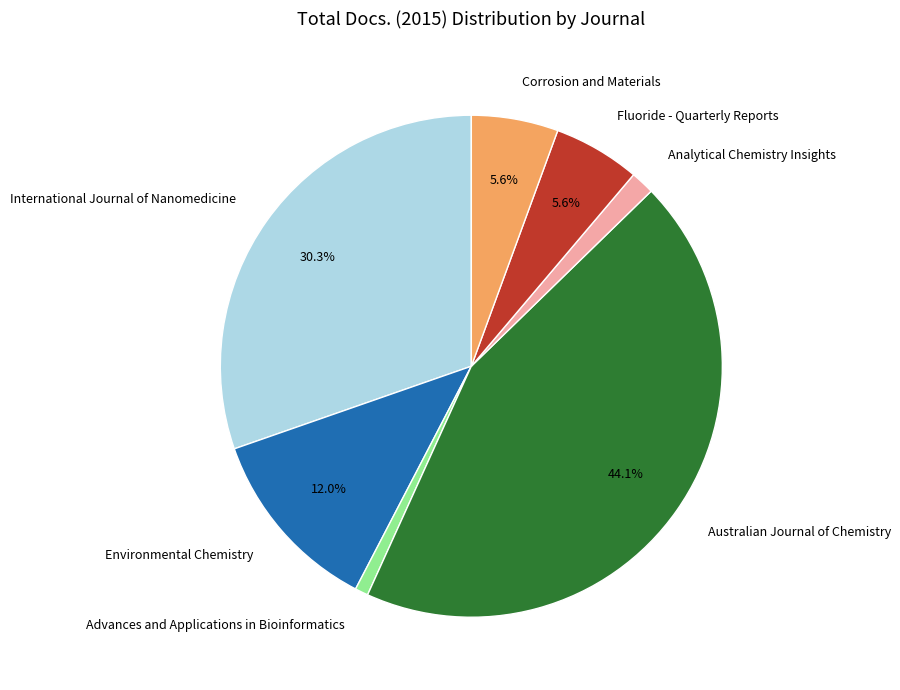

Combined, do International Journal of Nanomedicine and Advances and Applications in Bioinformatics account for over 50%?

No